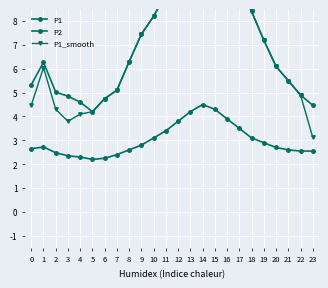

List the series in order of their peak value, highest first.

P1_smooth, P1, P2